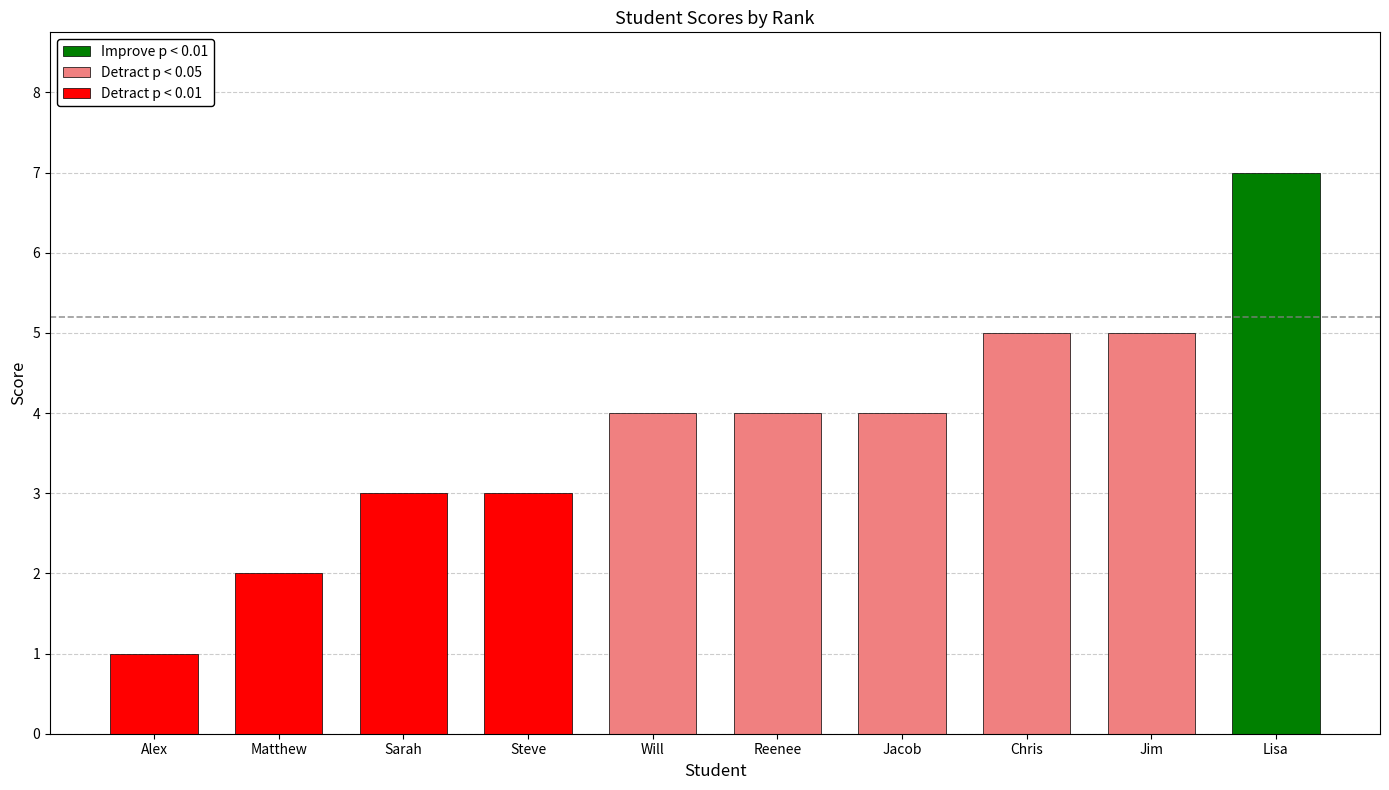

What is the greatest value displayed?

7